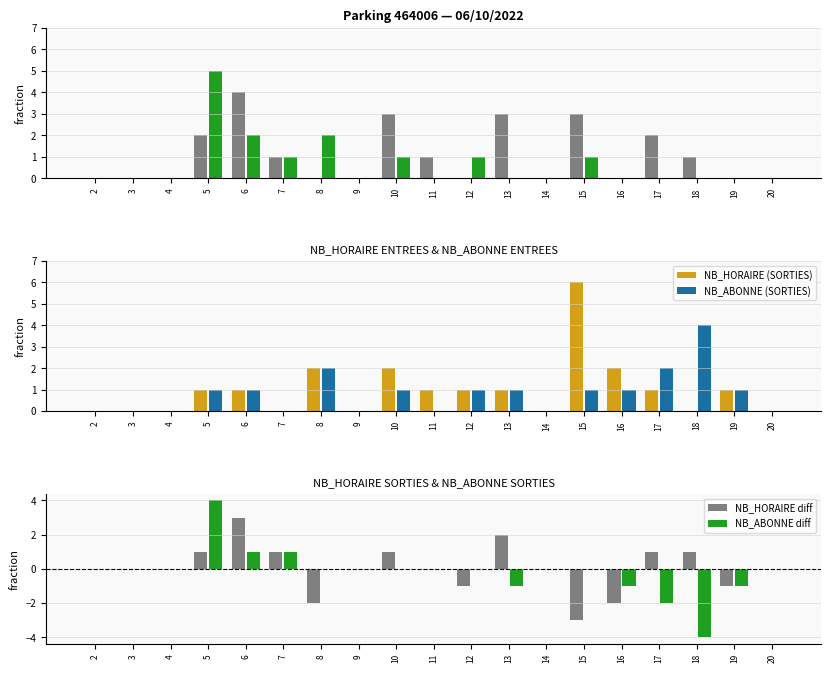

Is the value of NB_HORAIRE (ENTREES) at 20 greater than the value of NB_ABONNE diff at 17?

Yes